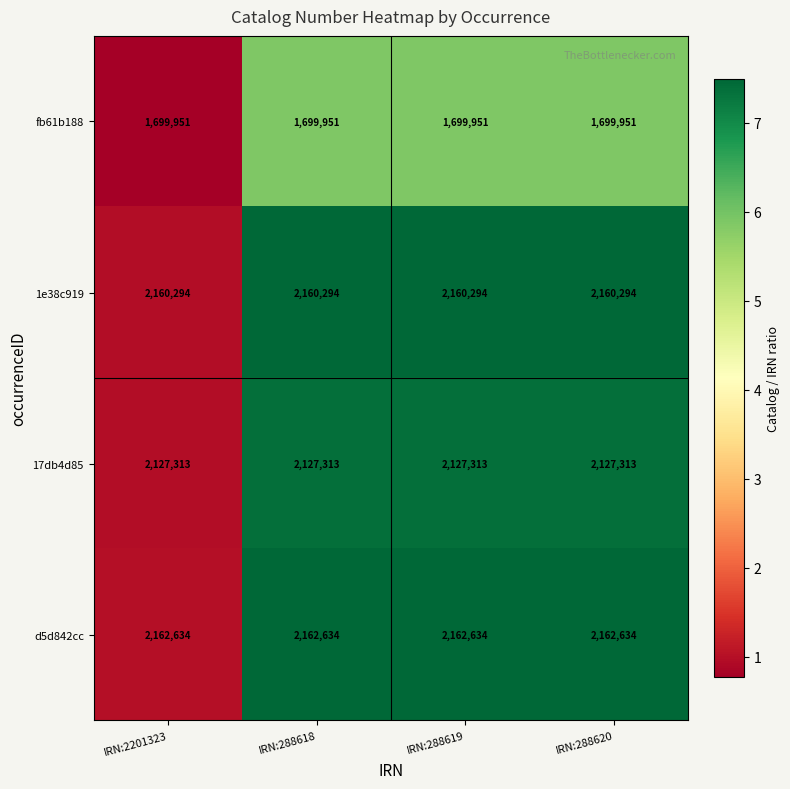

What is the smallest value displayed?

1699951